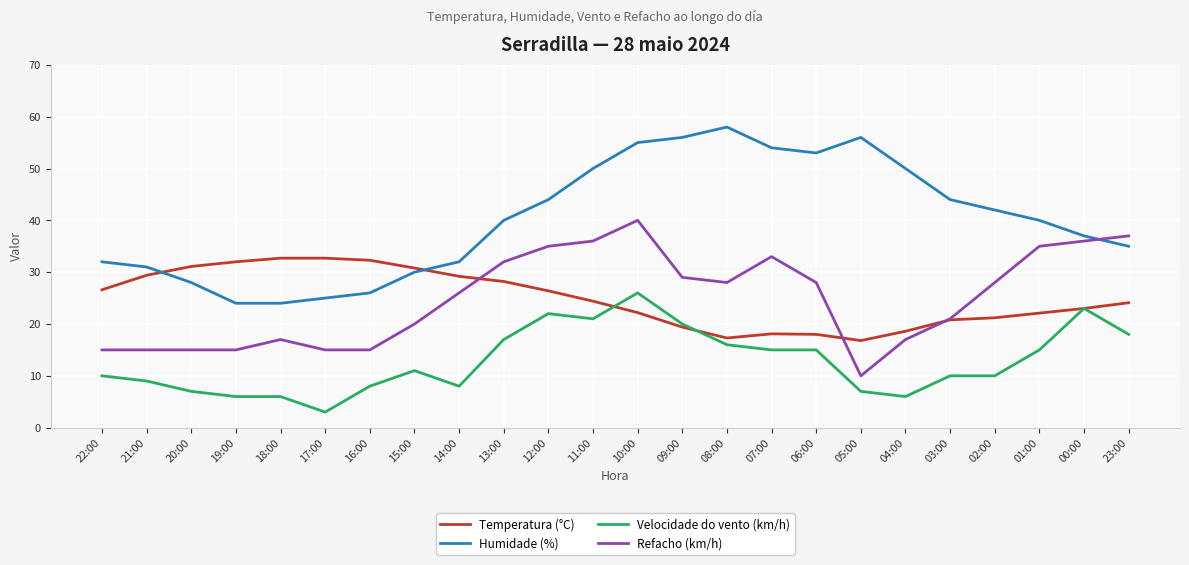

Which series has the largest range (max minus min)?

Humidade (%)